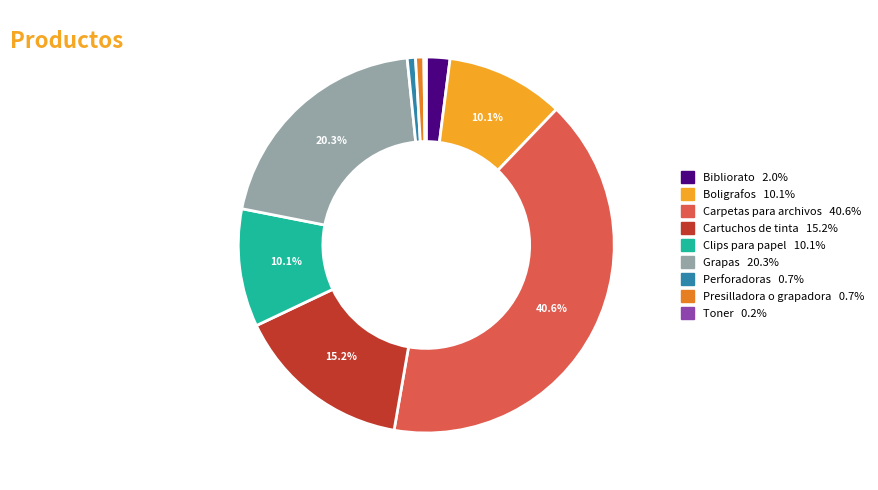

Approximately how many times larger is the value at Clips para papel compared to Grapas?

0.5